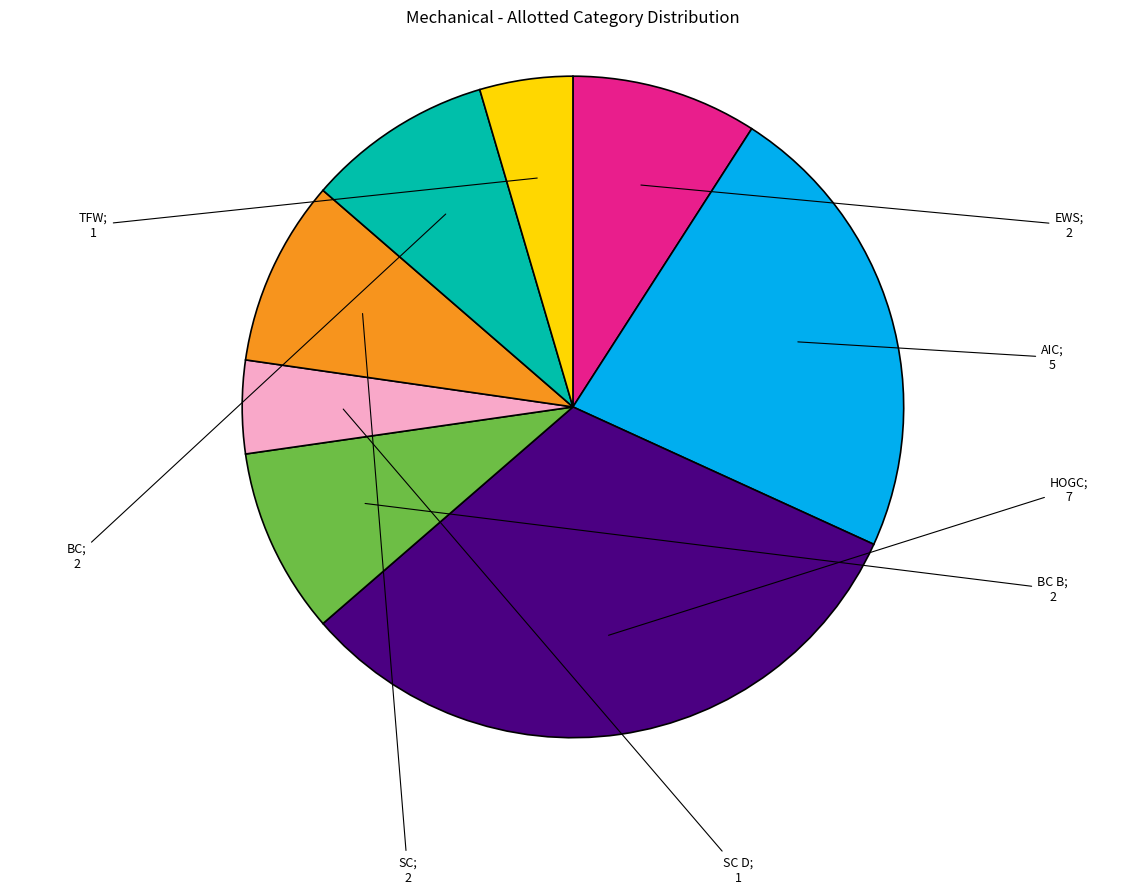

Does any single category account for the majority?

No